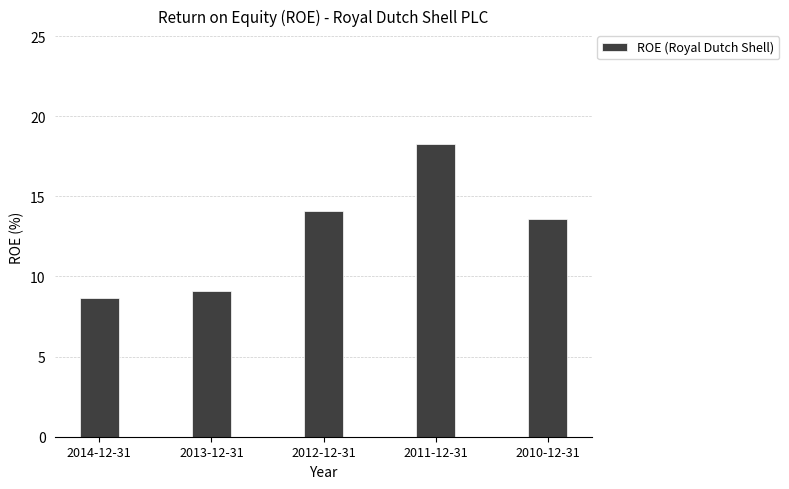

How many bars are there in total?

5